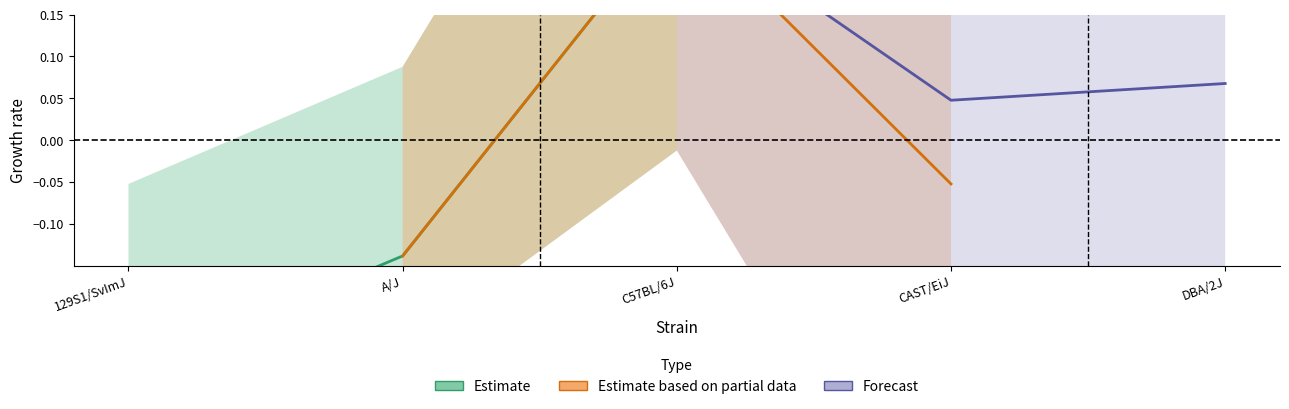

Reading left to right, list all the values displayed in this chart.

Estimate: -0.3	-0.1	0.3
Estimate based on partial data: -0.1	0.3	-0.1
Forecast: 0.3	0.0	0.1